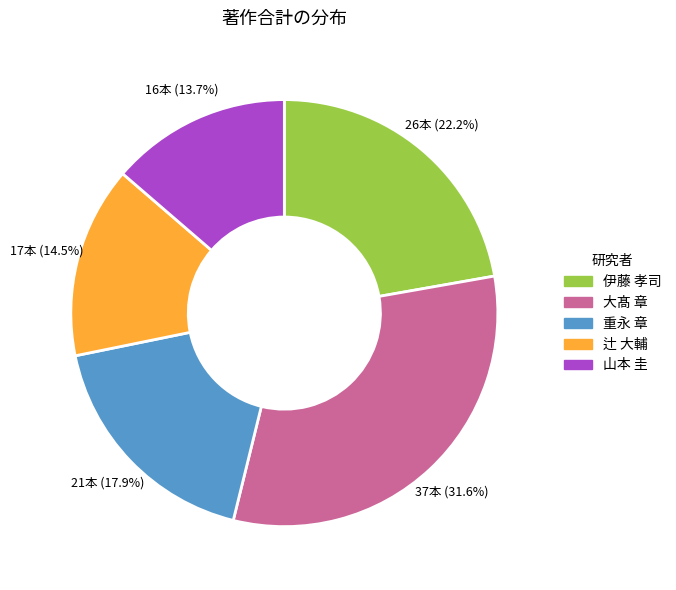

To the nearest percent, what percentage of the pie is 大髙 章?

32%